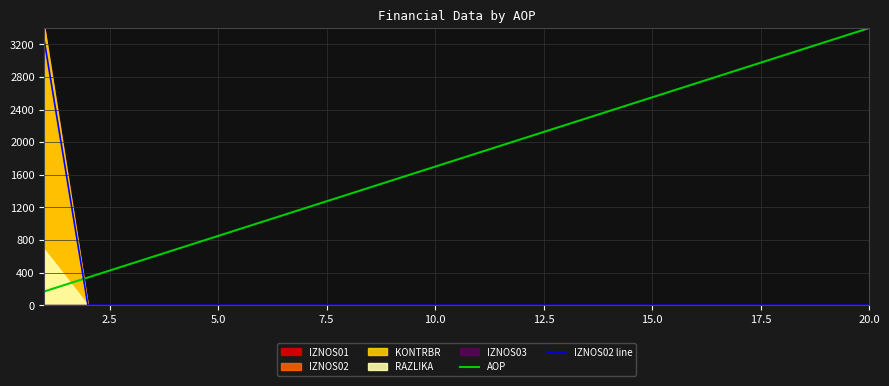

Which series has the widest spread of values?

IZNOS02 line